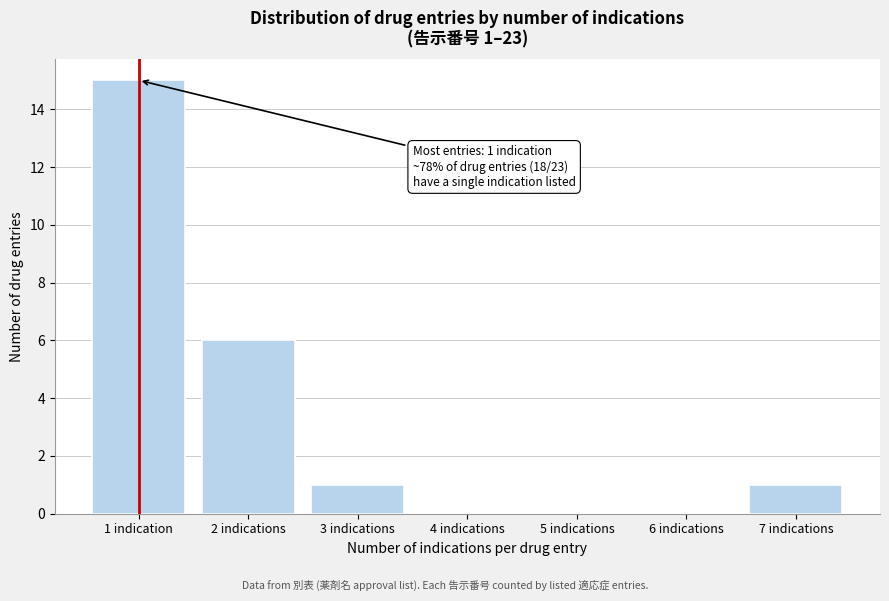

Reading right to left, extract all data points from this chart.

7 indications=1	6 indications=0	5 indications=0	4 indications=0	3 indications=1	2 indications=6	1 indication=15